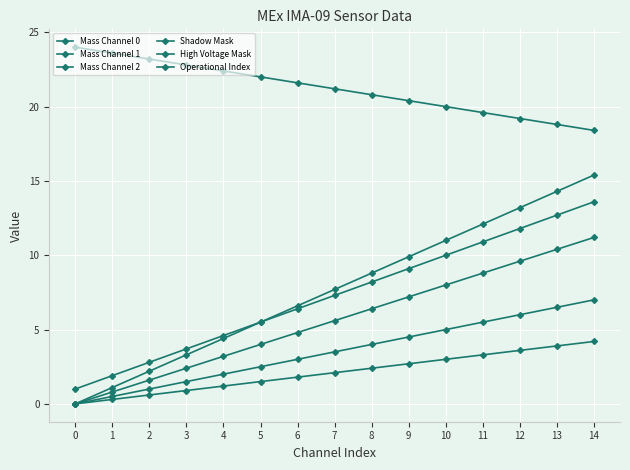

List the series in order of their peak value, lowest first.

Shadow Mask, Mass Channel 0, Mass Channel 1, High Voltage Mask, Mass Channel 2, Operational Index